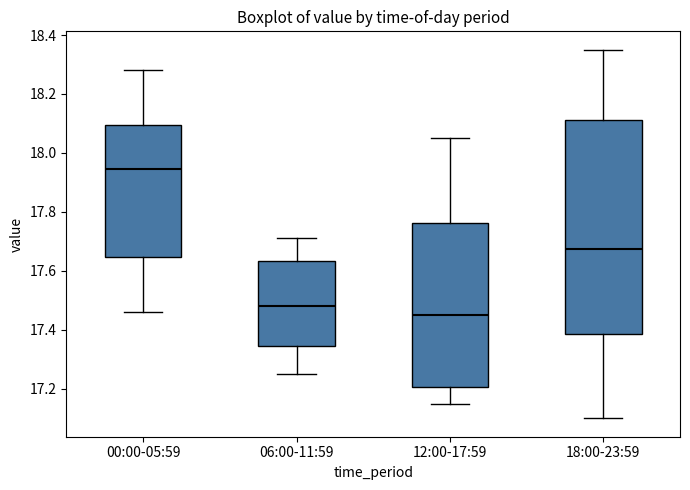

Which box has the highest median line?

00:00-05:59